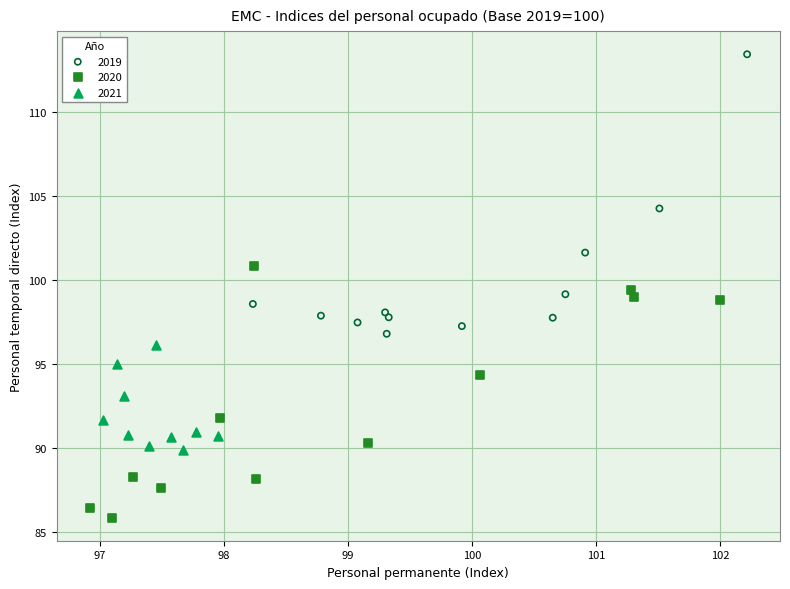

Which series reaches the maximum Y coordinate?

2019